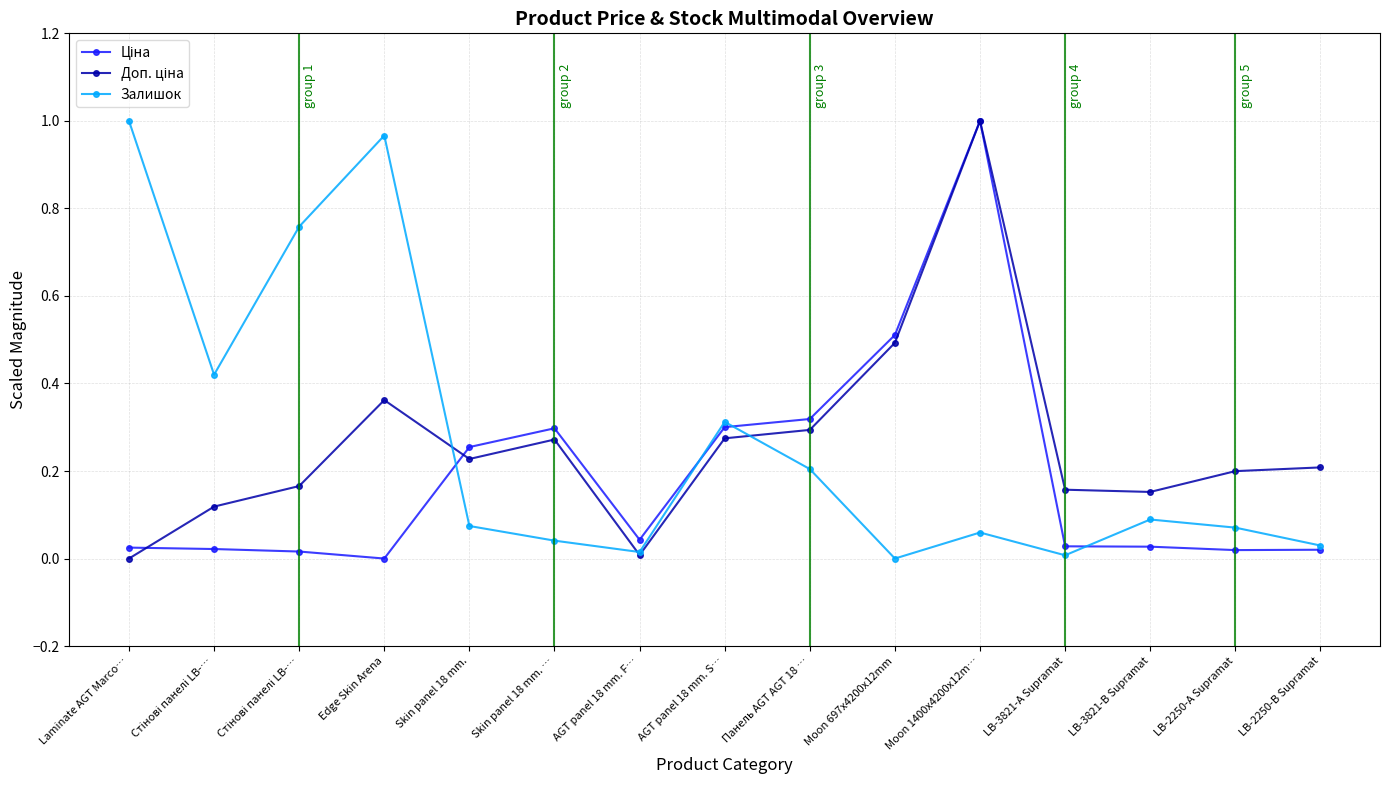

Rank the series at AGT panel 18 mm. F… from highest to lowest value.

Ціна, Залишок, Доп. ціна